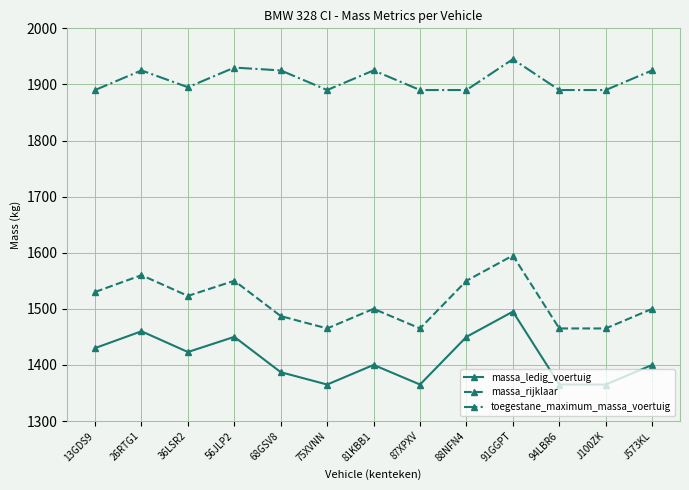

Where does the massa_rijklaar series first go above 1500?

13GDS9